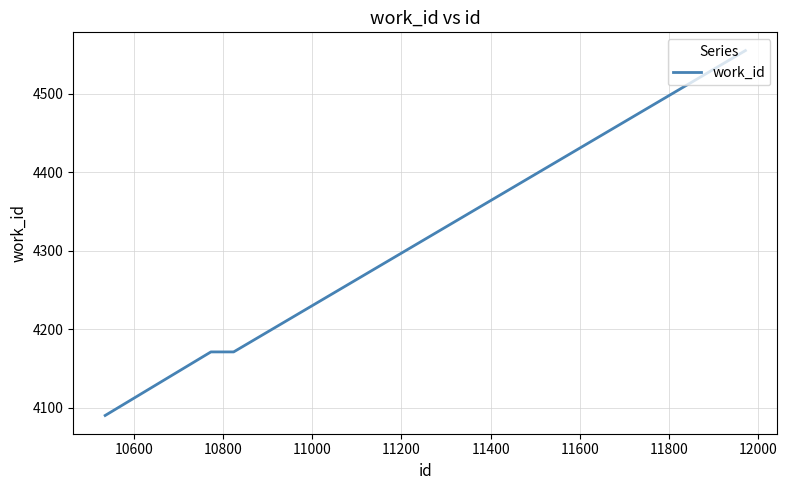

What is the minimum value shown in the chart?

4090